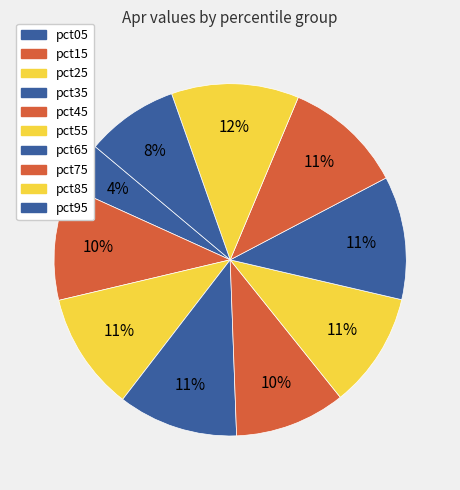

Does any single category account for the majority?

No